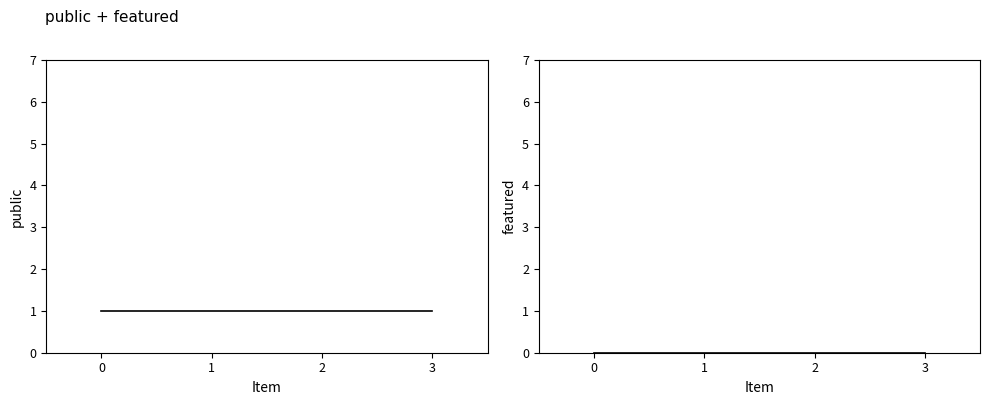

True or false: public and featured intersect in this chart.

False